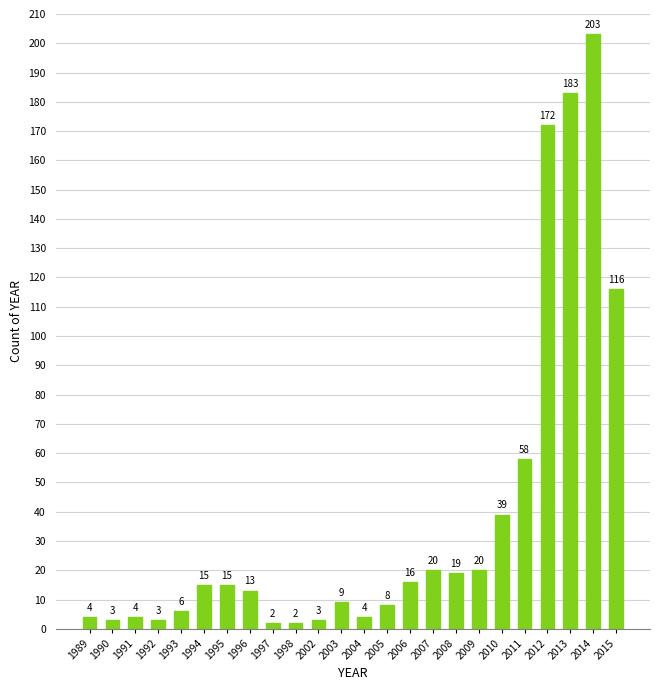

What is the difference between the maximum and minimum values?

201